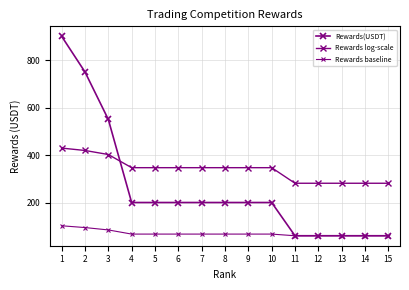

How many lines are shown in the chart?

3